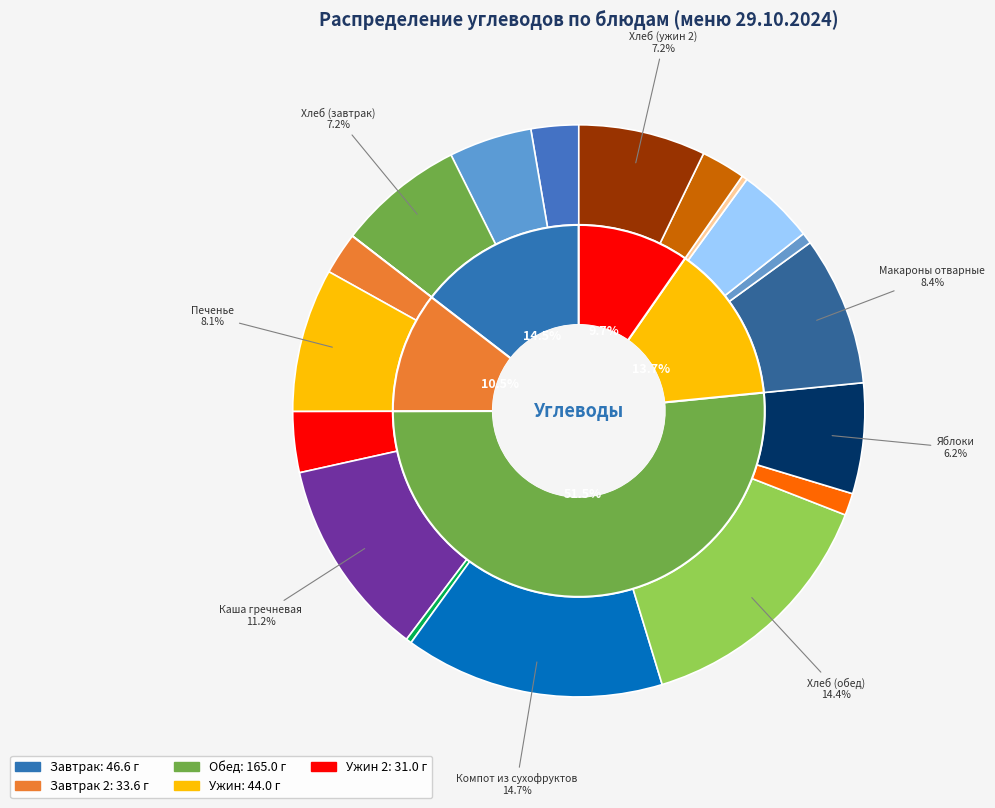

Does any single category account for the majority?

No